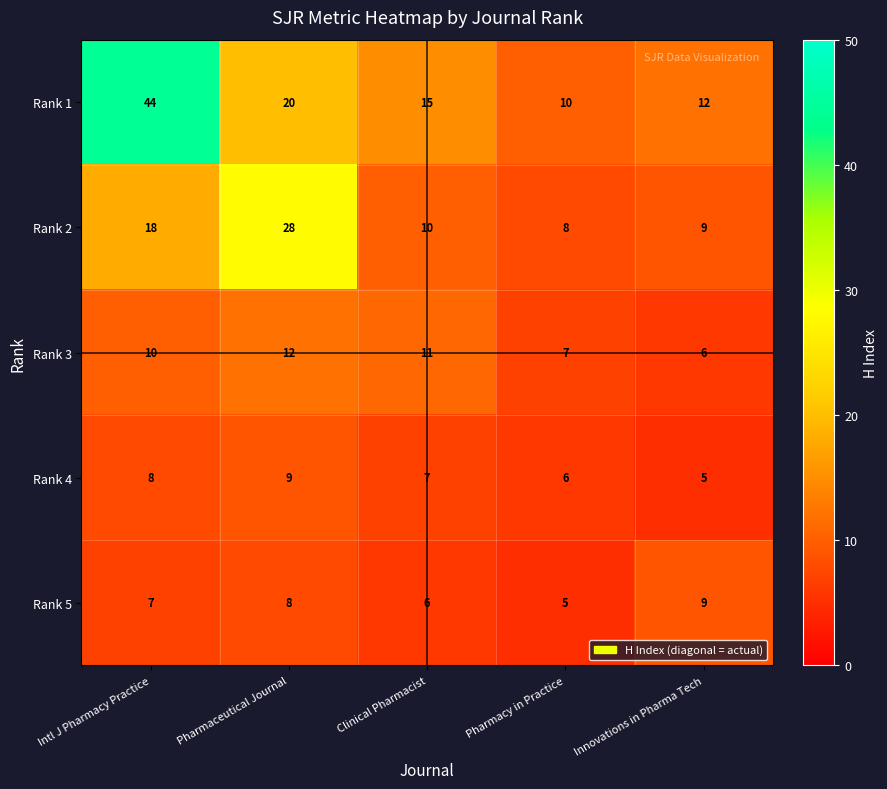

Which series has the widest spread of values?

Rank 1